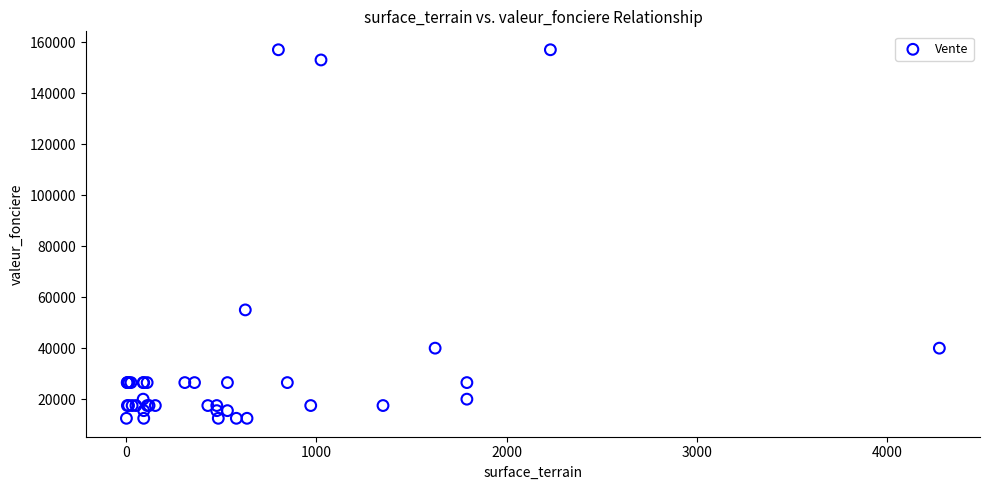

What Y value in the scatter plot is closest to 84750?

55000